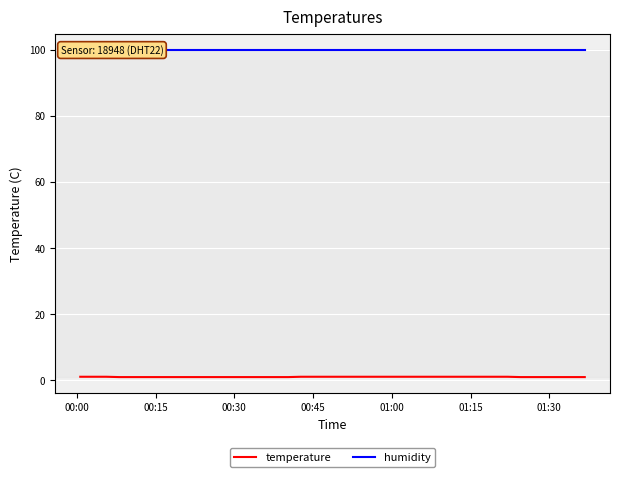

Which series has the largest total across all categories?

humidity